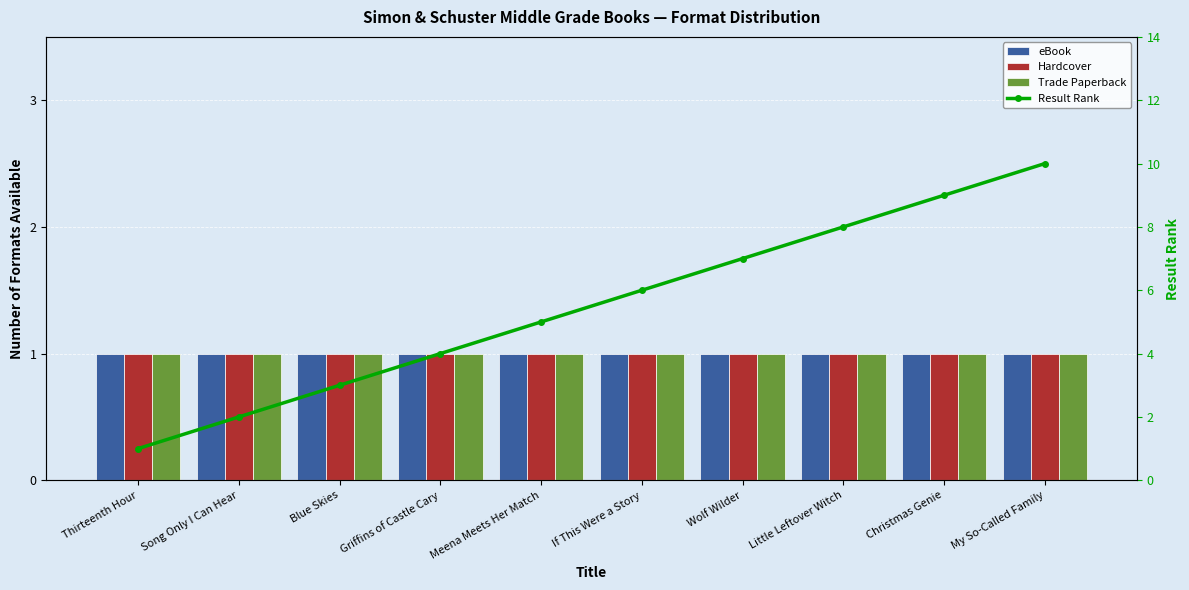

Is it true that Result Rank equals 1 at Song Only I Can Hear?

False